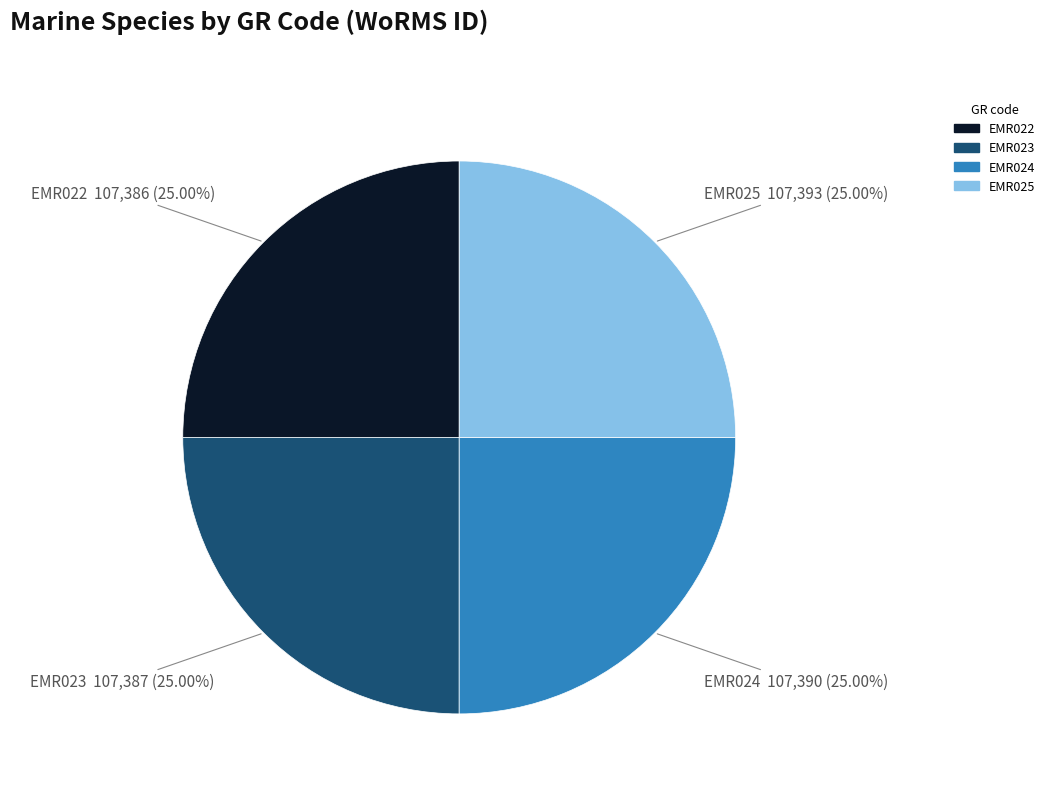

What portion of the pie excludes EMR023?

75.0%